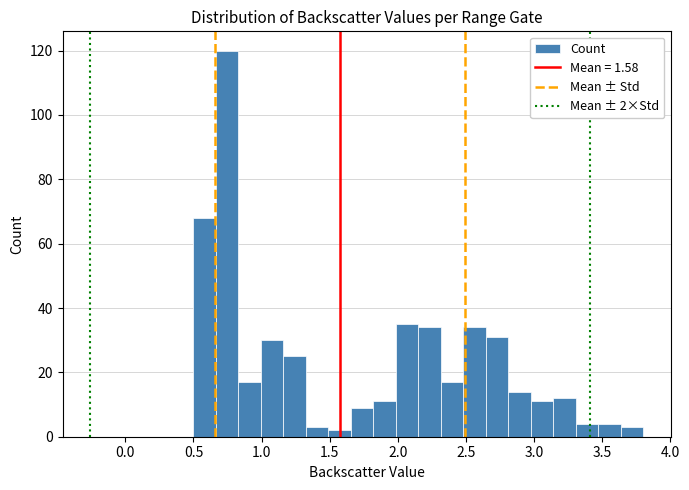

Read against the x-axis, roughly where is the centre of the tallest bar?

0.75